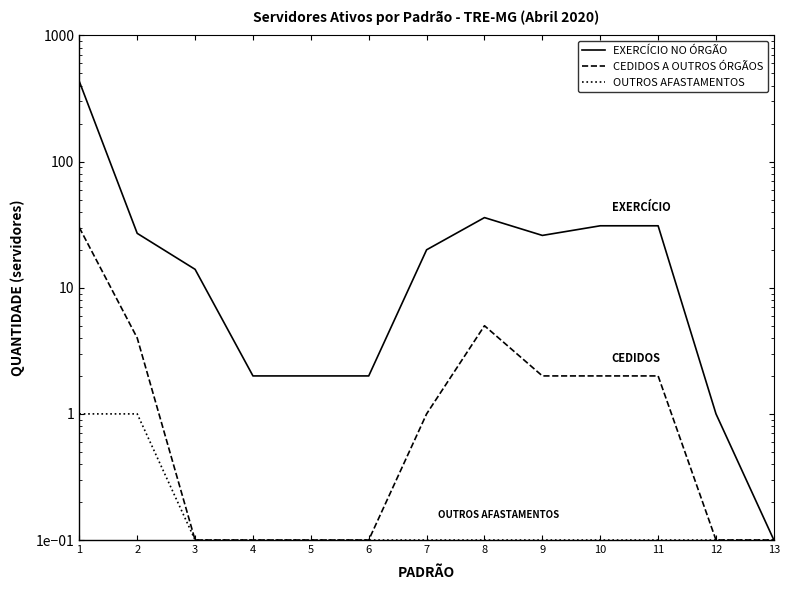

List the labels in order of OUTROS AFASTAMENTOS value, largest first.

1, 2, 3, 4, 5, 6, 7, 8, 9, 10, 11, 12, 13